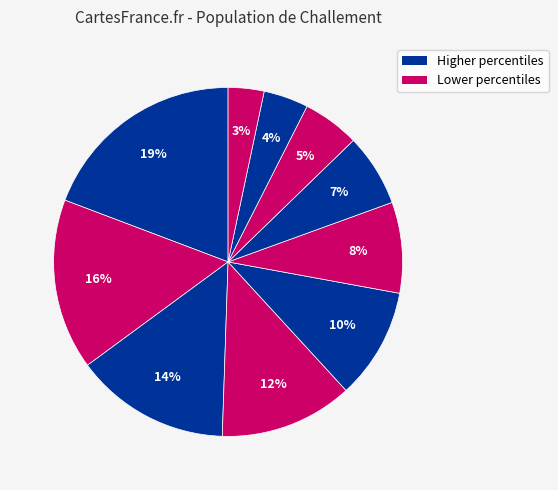

How many slices are in this pie chart?

10